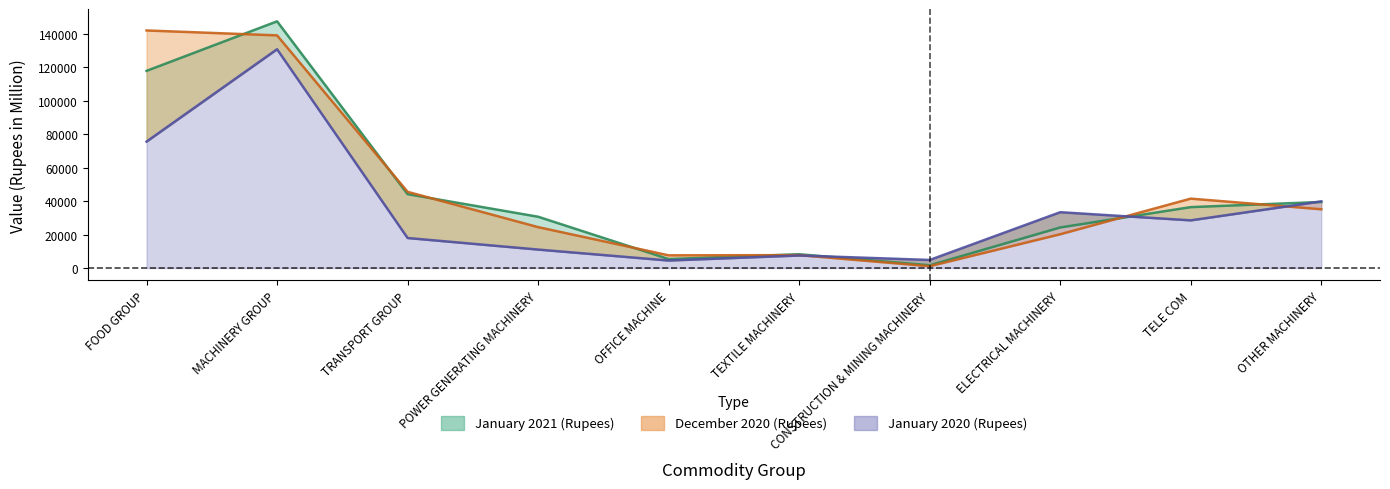

Reading right to left, transcribe all the data shown in this chart.

January 2021 (Rupees): 39454	36368	24222	1654	8247	5373	30633	44109	147272	117705
December 2020 (Rupees): 35090	41439	20185	1107	7708	7592	24429	45497	138892	141825
January 2020 (Rupees): 39790	28479	33337	4825	7495	4496	11037	17939	130619	75487